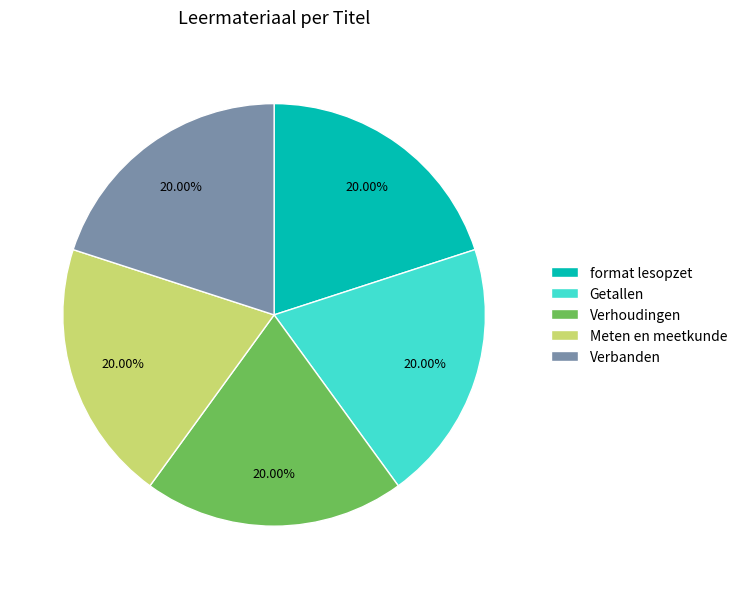

What percentage is the Verhoudingen slice, to the nearest percent?

20%